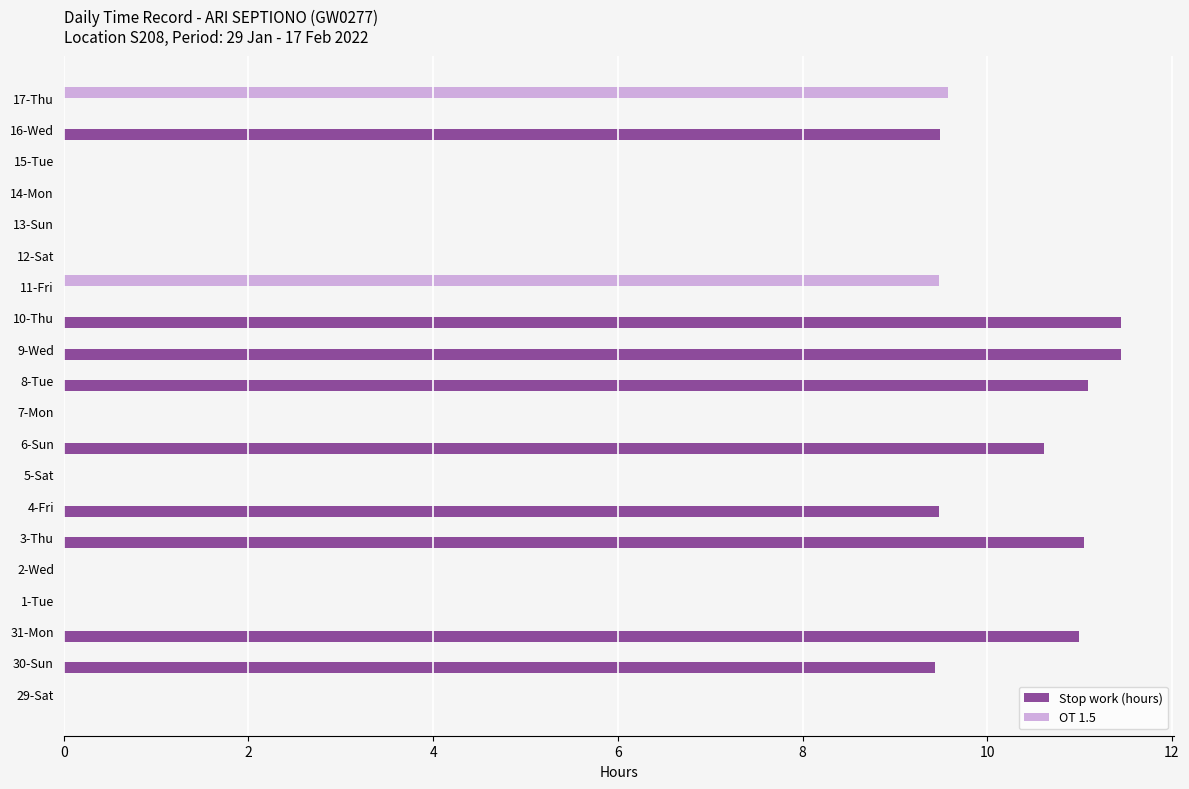

The value of Stop work (hours) at 31-Mon is 11.0. True or false?

True